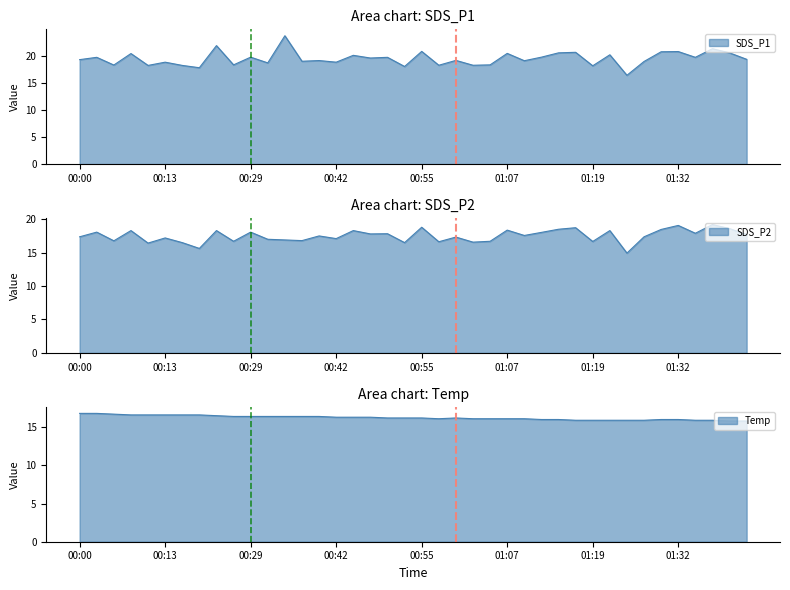

What is the label of the 18th point from the right?

01:00